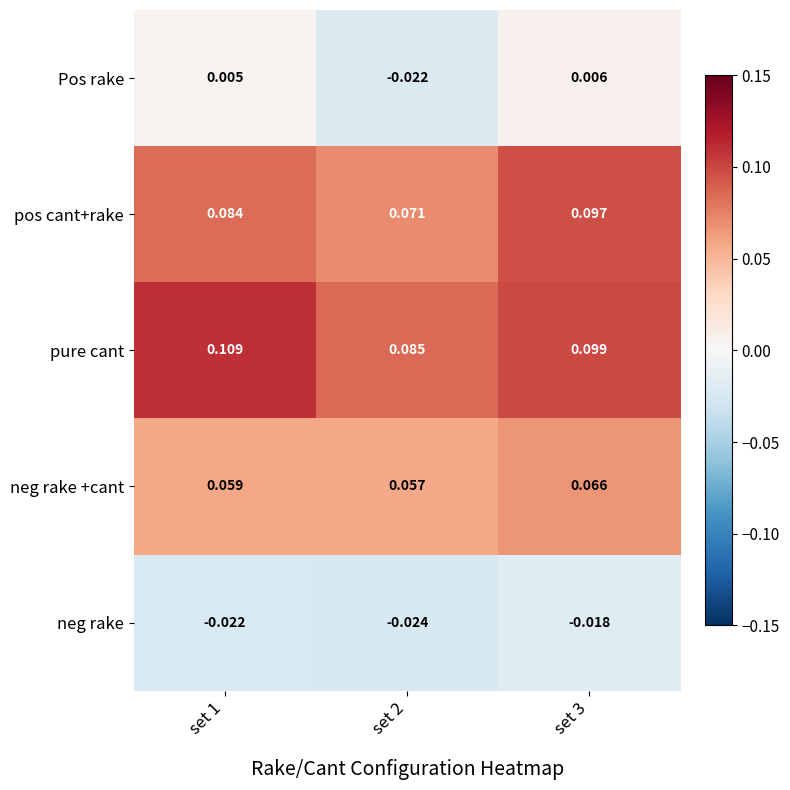

Is the value of pos cant+rake at set 3 greater than the value of neg rake at set 3?

Yes